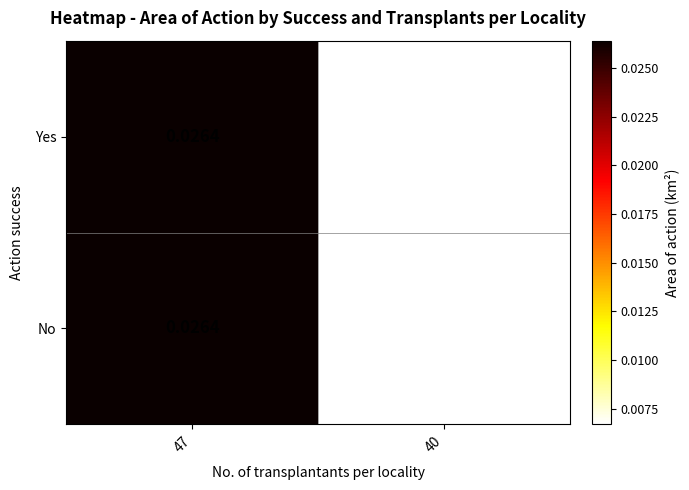

Which series changed the most between 47 and 40?

Yes